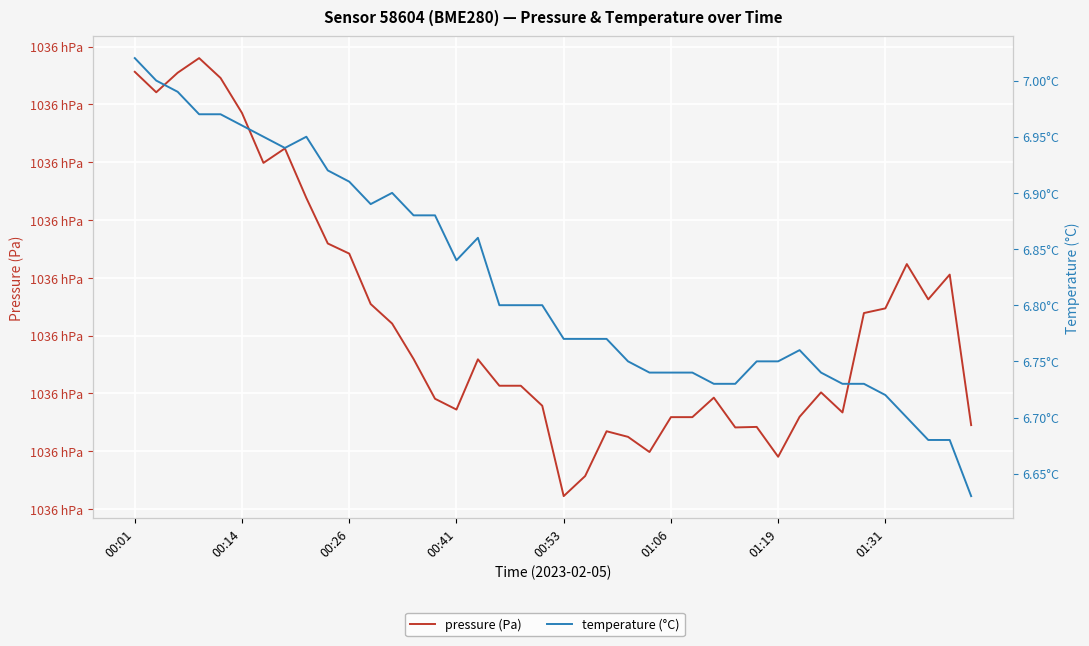

The pressure (Pa) series shows 103564.1 at 28. True or false?

True